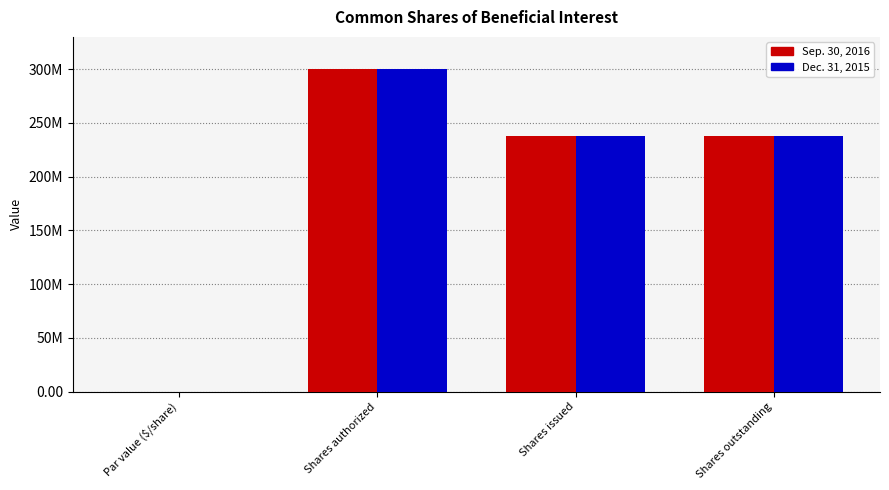

What is the difference between the highest and lowest values at Shares issued?

74483.0